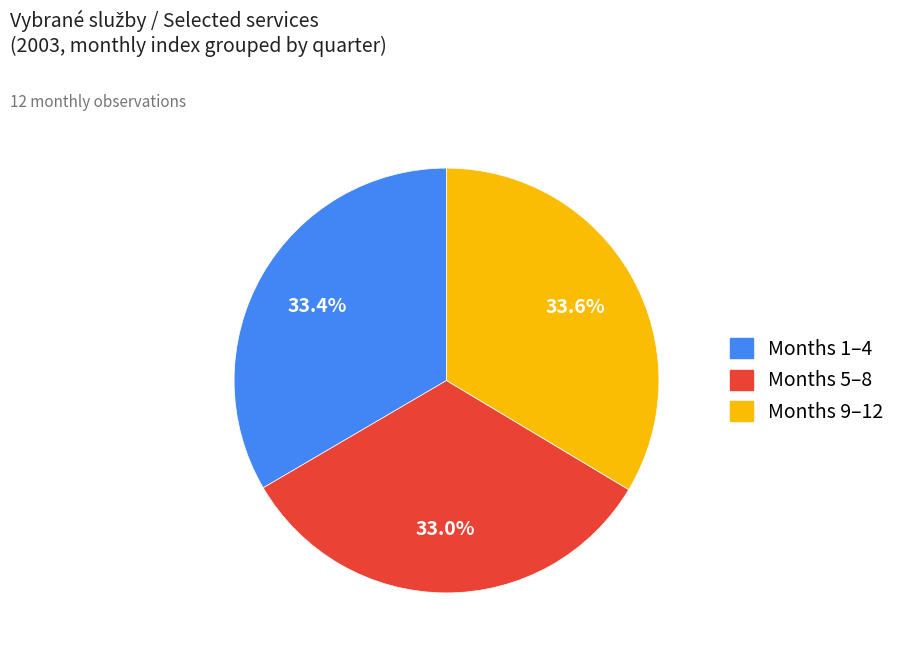

Is there any slice that represents more than half of the pie?

No